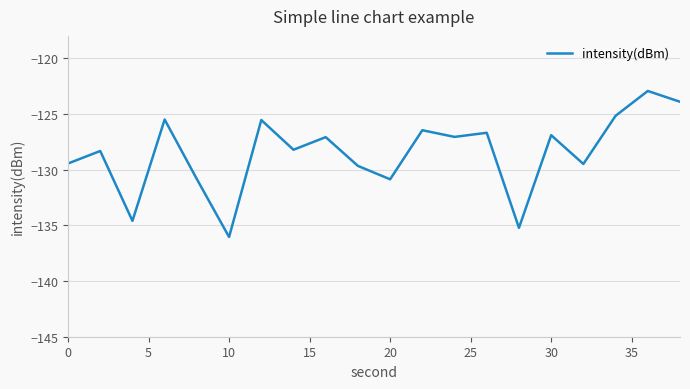

What is the minimum value shown in the chart?

-136.0